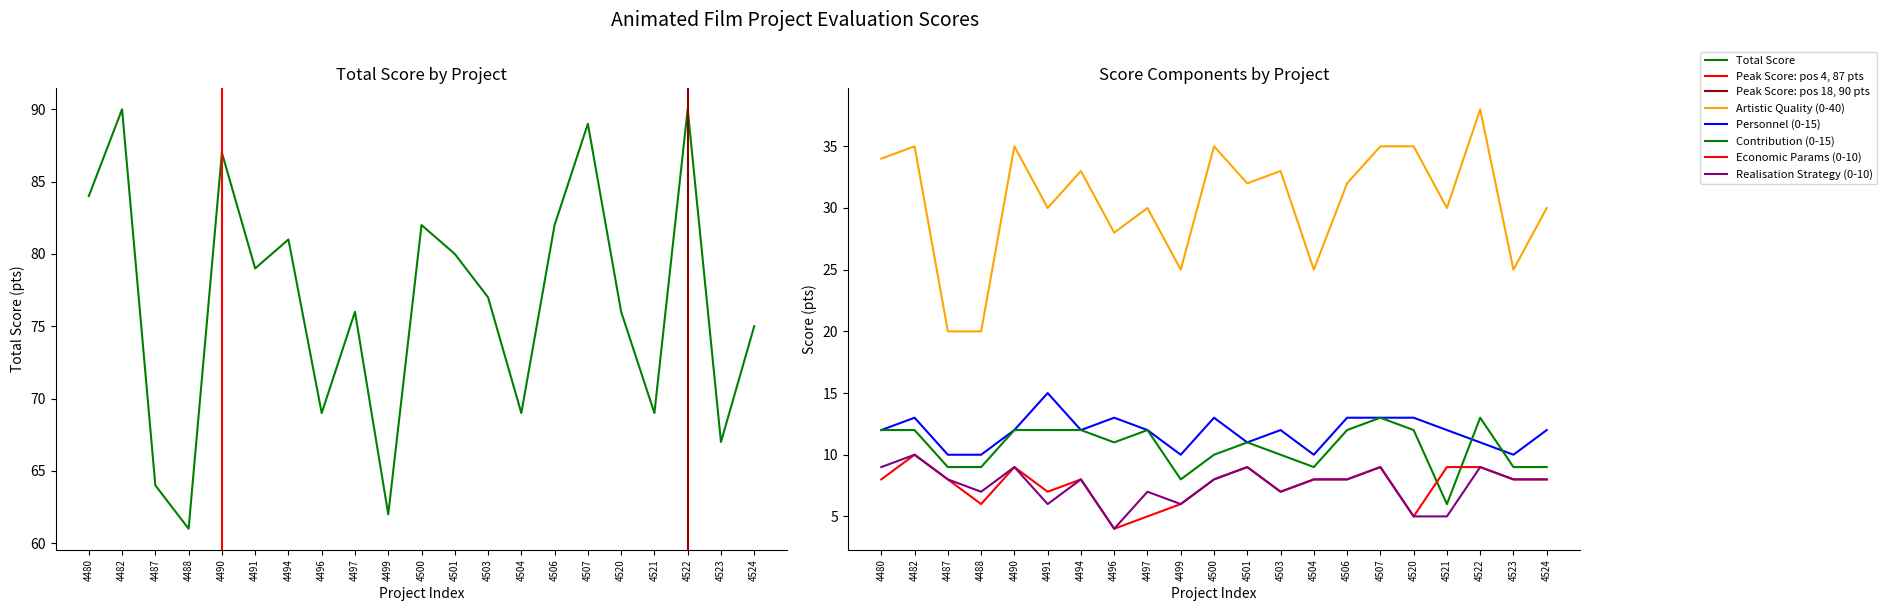

Which series has the largest range (max minus min)?

Total Score